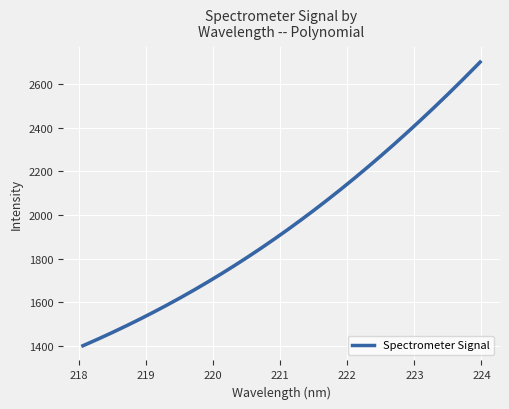

Rank the categories by value from highest to lowest.

223.9802, 223.7895, 223.5987, 223.408, 223.2172, 223.0264, 222.8355, 222.6447, 222.4538, 222.263, 222.0721, 221.8812, 221.6902, 221.4993, 221.3083, 221.1174, 220.9264, 220.7354, 220.5444, 220.3533, 220.1623, 219.9712, 219.7801, 219.589, 219.3979, 219.2067, 219.0156, 218.8244, 218.6332, 218.442, 218.2508, 218.0596